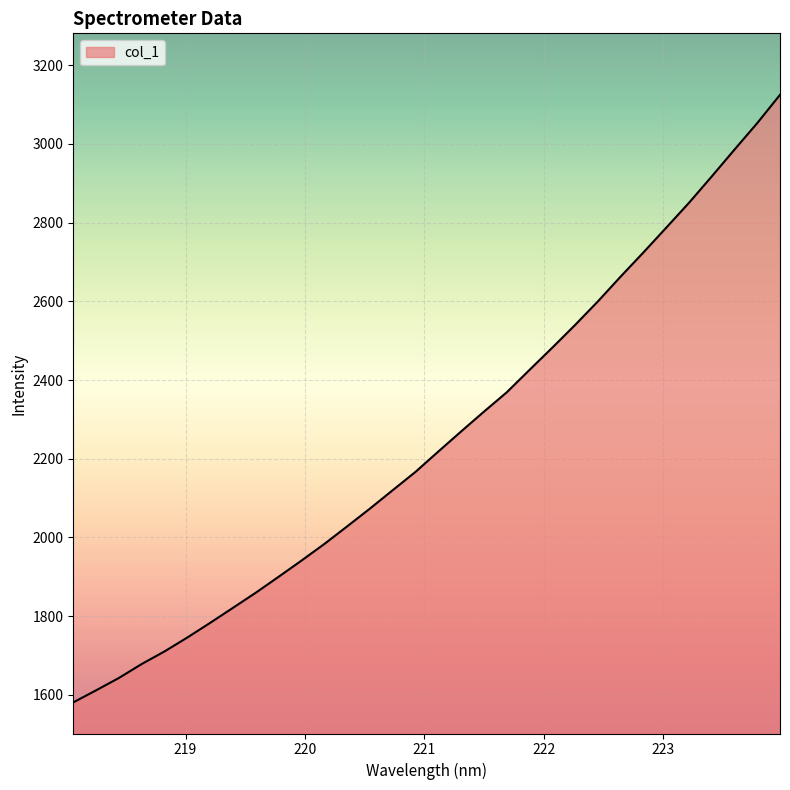

What is the maximum value shown in the chart?

3124.5